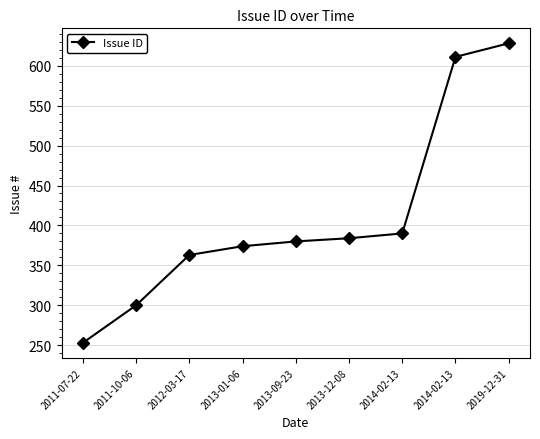

How many lines are shown in the chart?

1